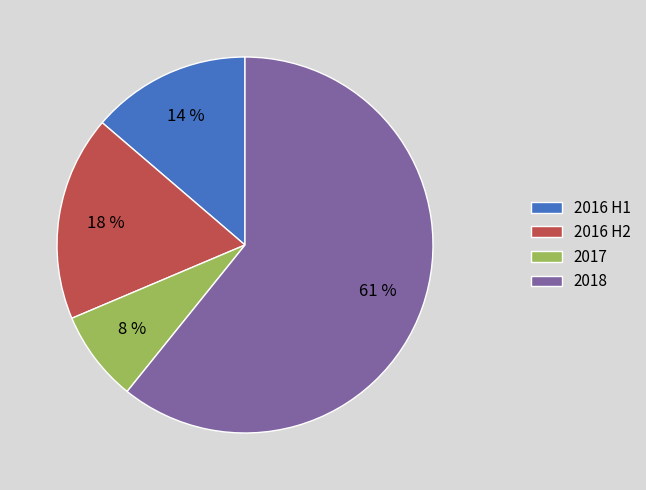

Do 2016 H1 and 2018 together represent more than half of the pie?

Yes